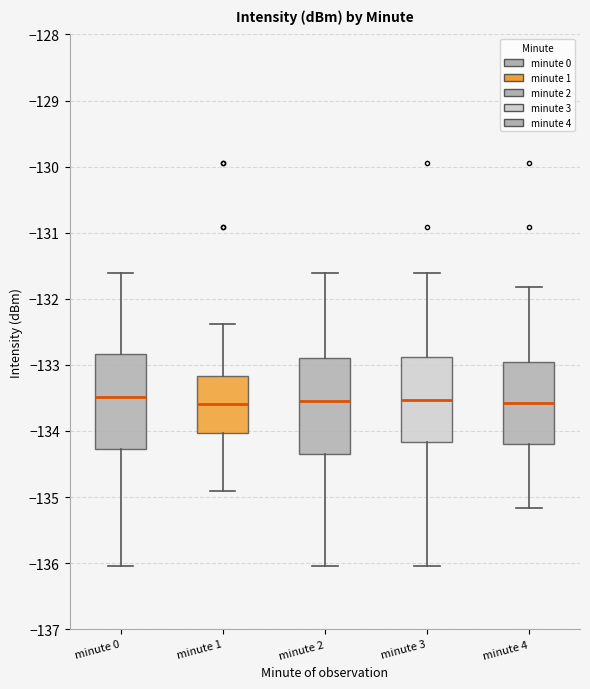

Where does the median line of the box for minute 4 sit on the y-axis? The values are not printed on the chart, so give them approximately, as read against the axis.

-133.6